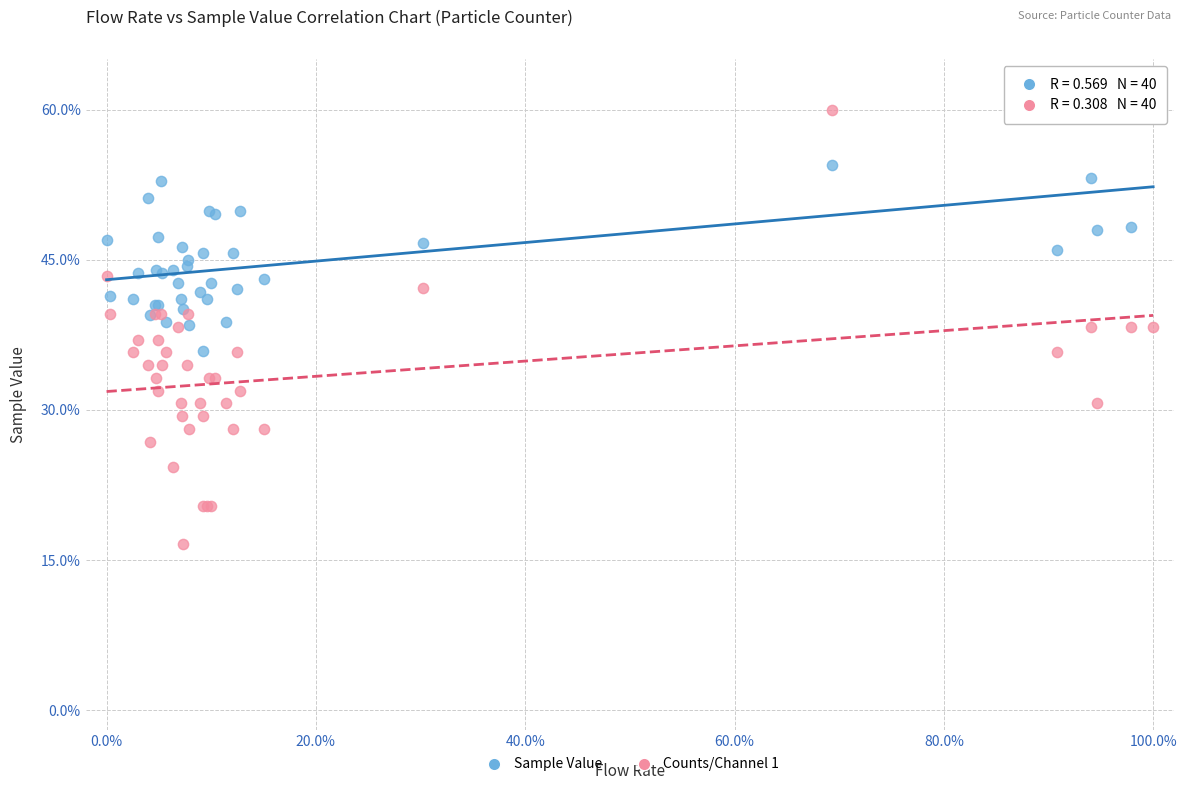

Which series reaches the minimum Y coordinate?

Counts/Channel 1